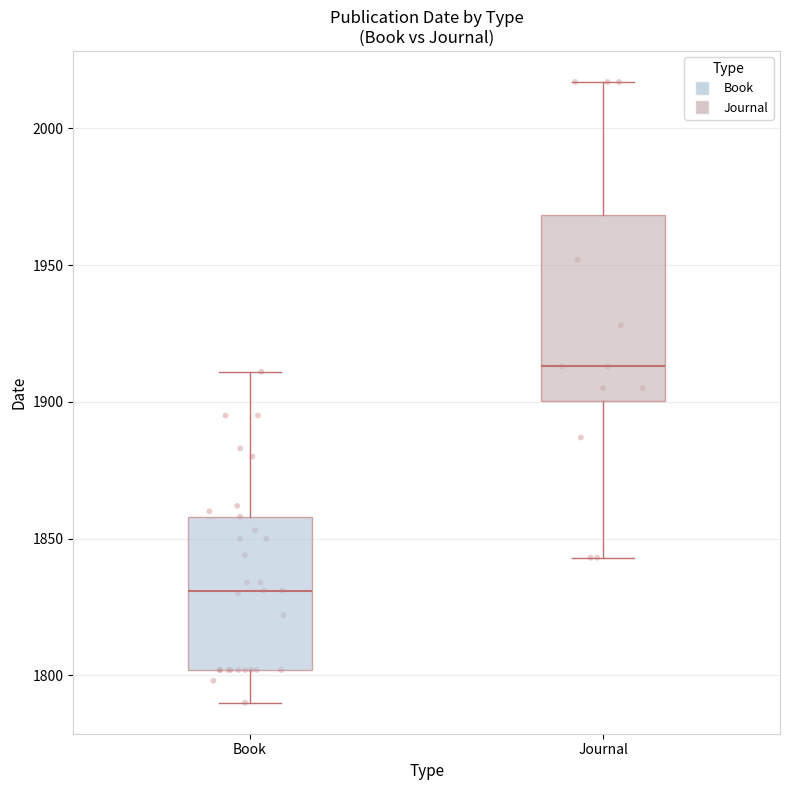

Which box has the highest median line?

Journal